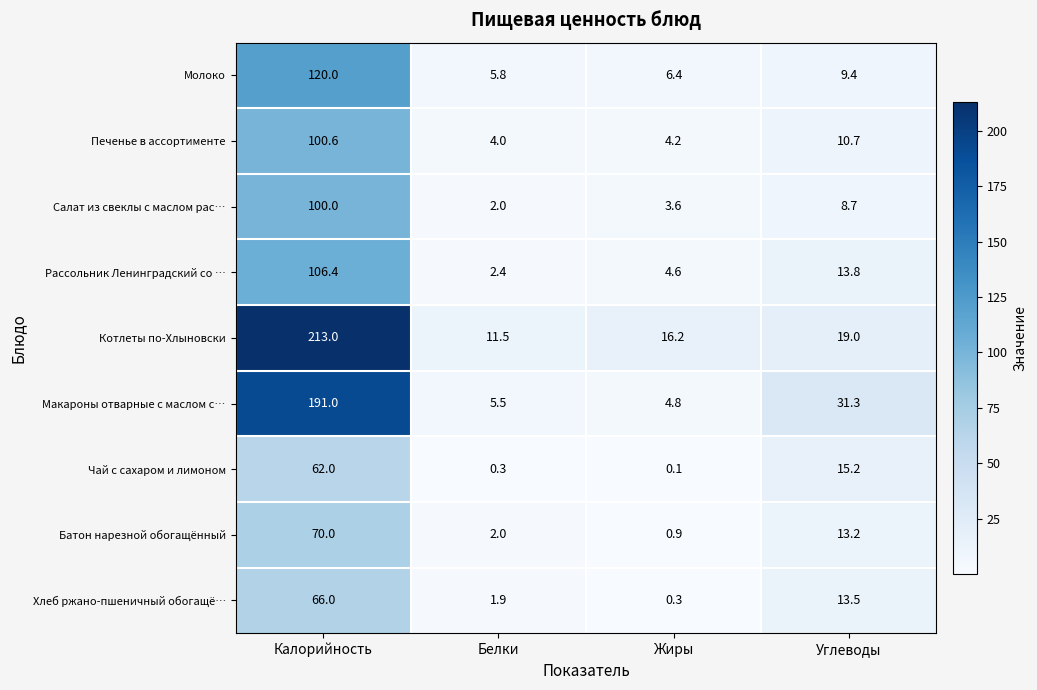

Is it true that Салат из свеклы с маслом рас… equals 100.0 at Калорийность?

True